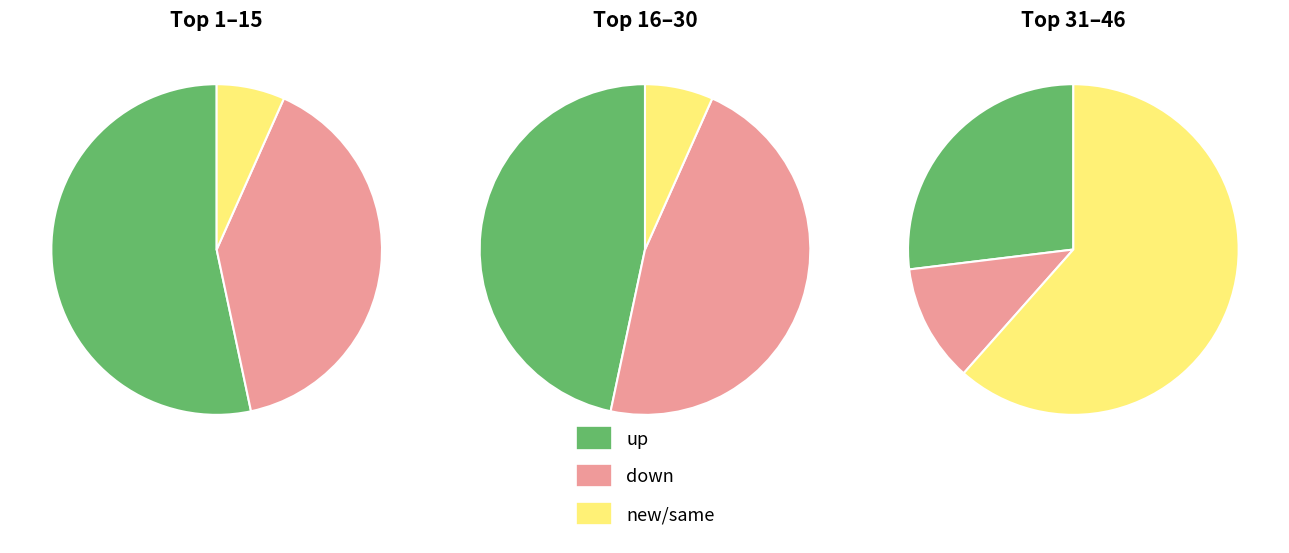

What is the total percentage of - and down?

60.7%